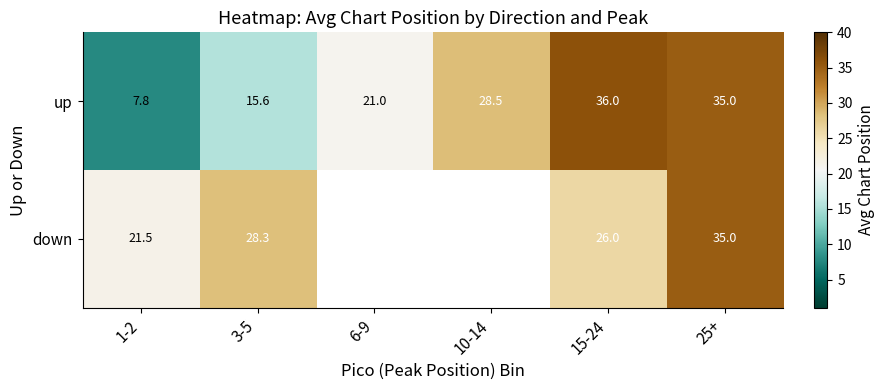

What is the approximate value of up at 10-14?

28.5